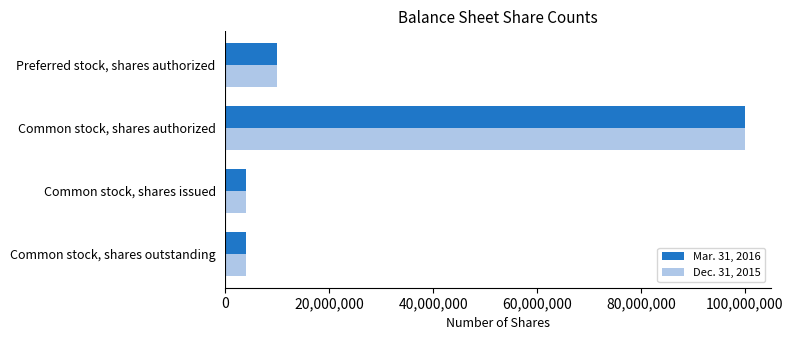

What is the difference between the maximum and minimum values in the Dec. 31, 2015 series?

96085420